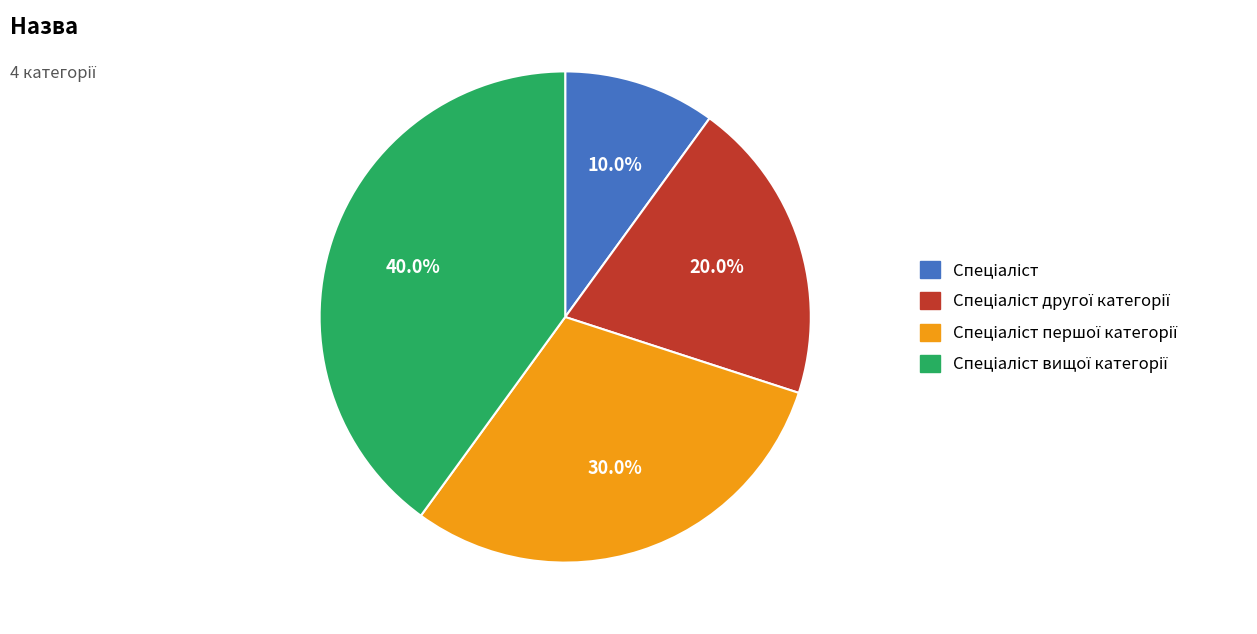

Does any single category account for the majority?

No